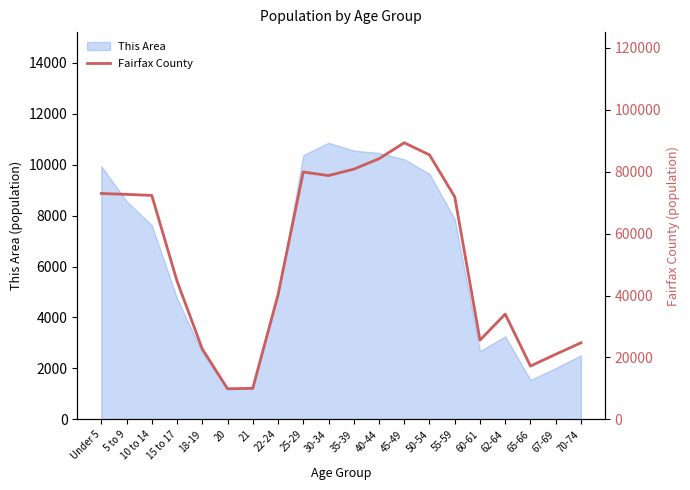

Is it true that the value at Under 5 is 35266?

False